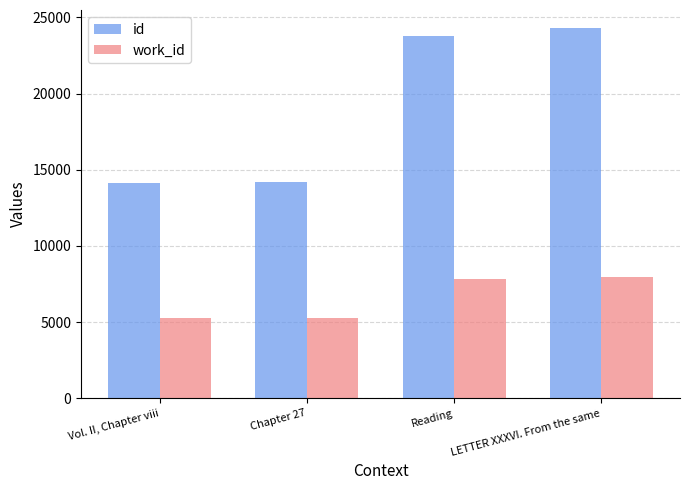

What is the average value of the id series?

19080